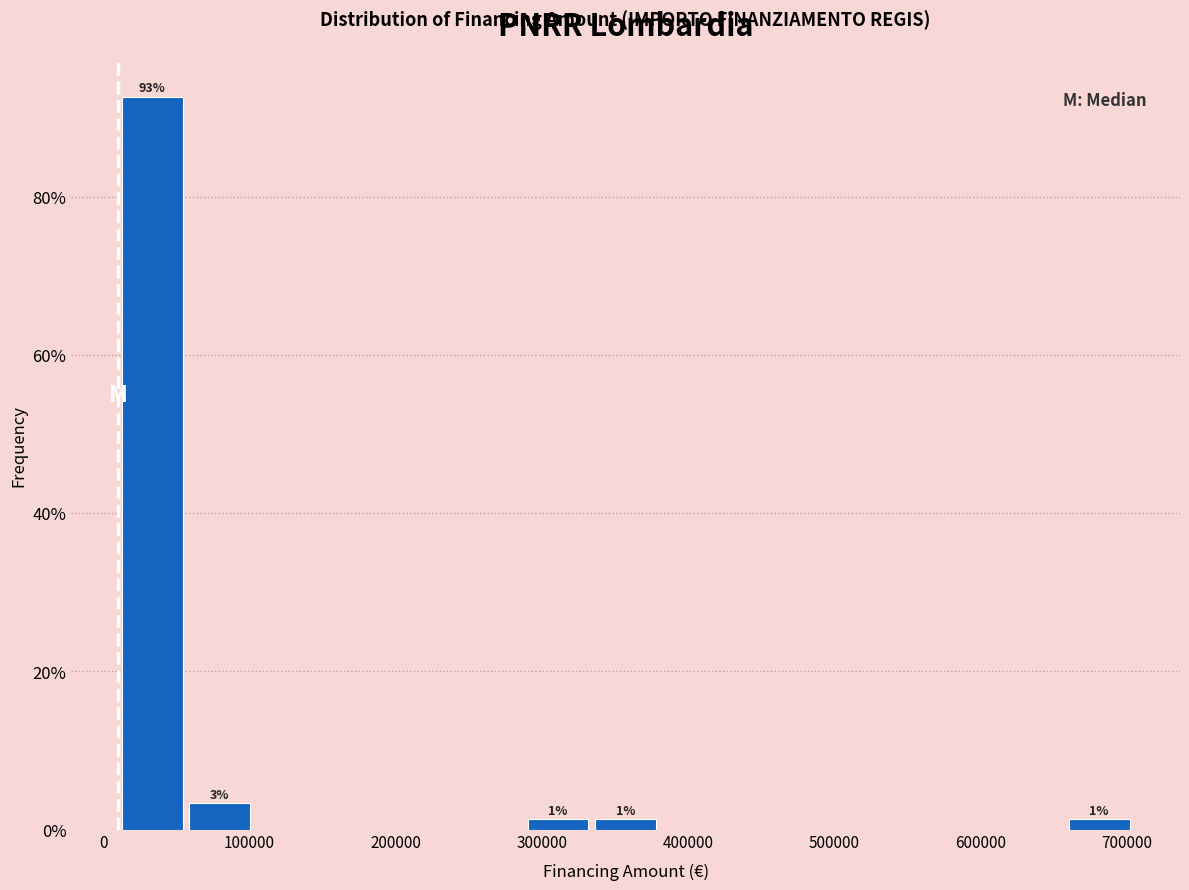

Which range on the x-axis has the tallest bar?

10000 to 60000